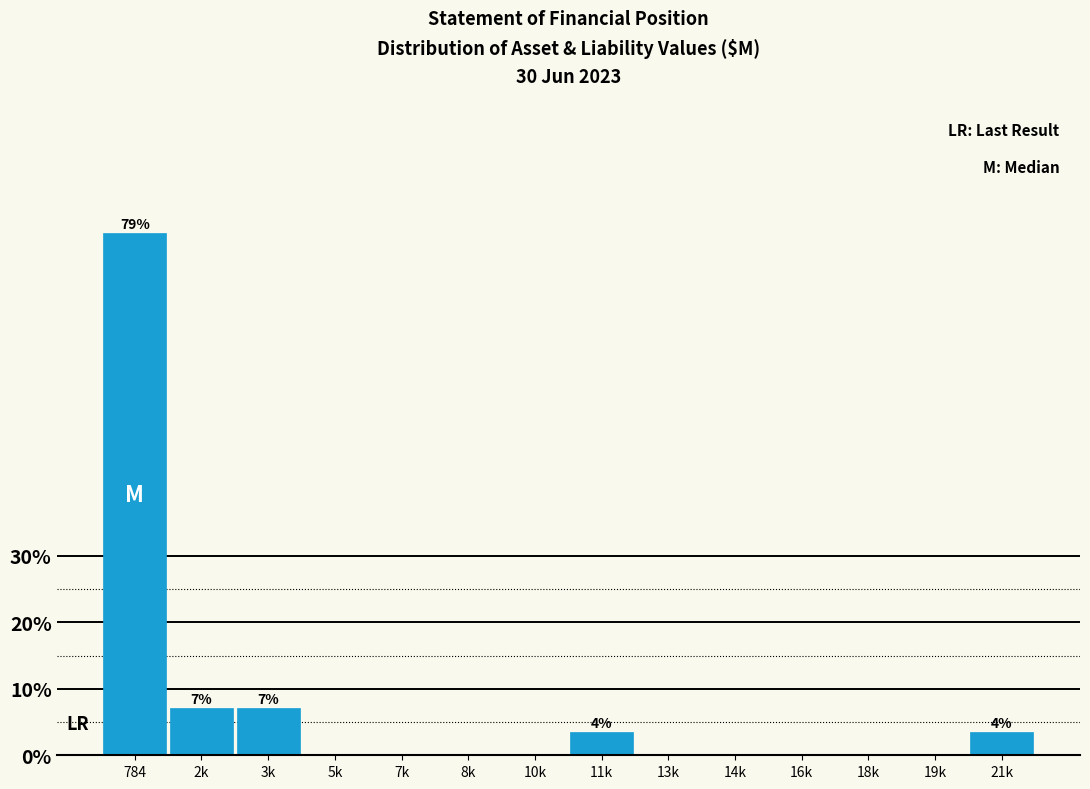

Reading left to right, what are all the values shown in this chart?

784=78.6	2k=7.1	3k=7.1	5k=0.0	7k=0.0	8k=0.0	10k=0.0	11k=3.6	13k=0.0	14k=0.0	16k=0.0	18k=0.0	19k=0.0	21k=3.6